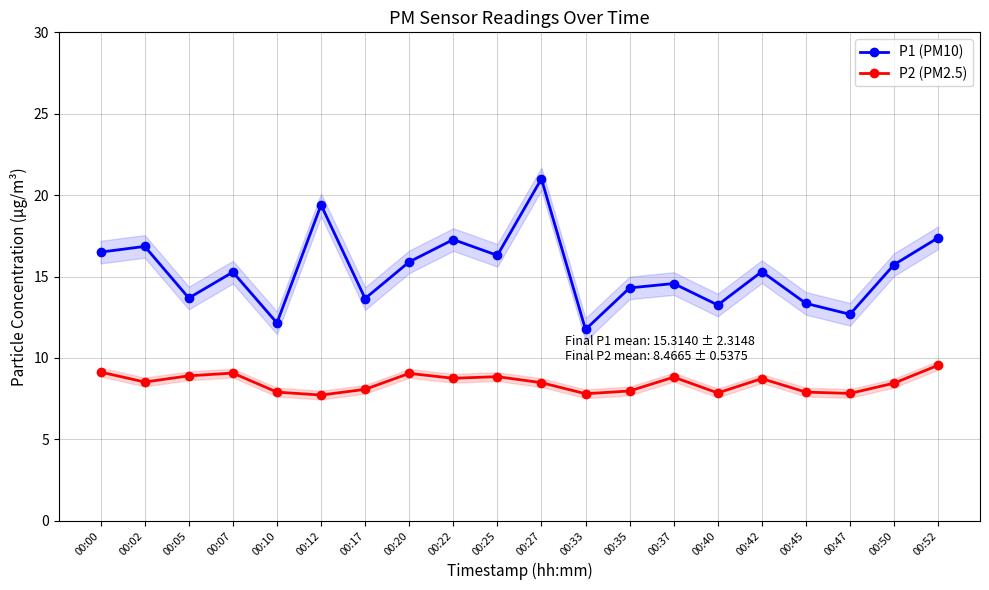

What is the value of the P2 (PM2.5) point at the 20th from the left?

9.6